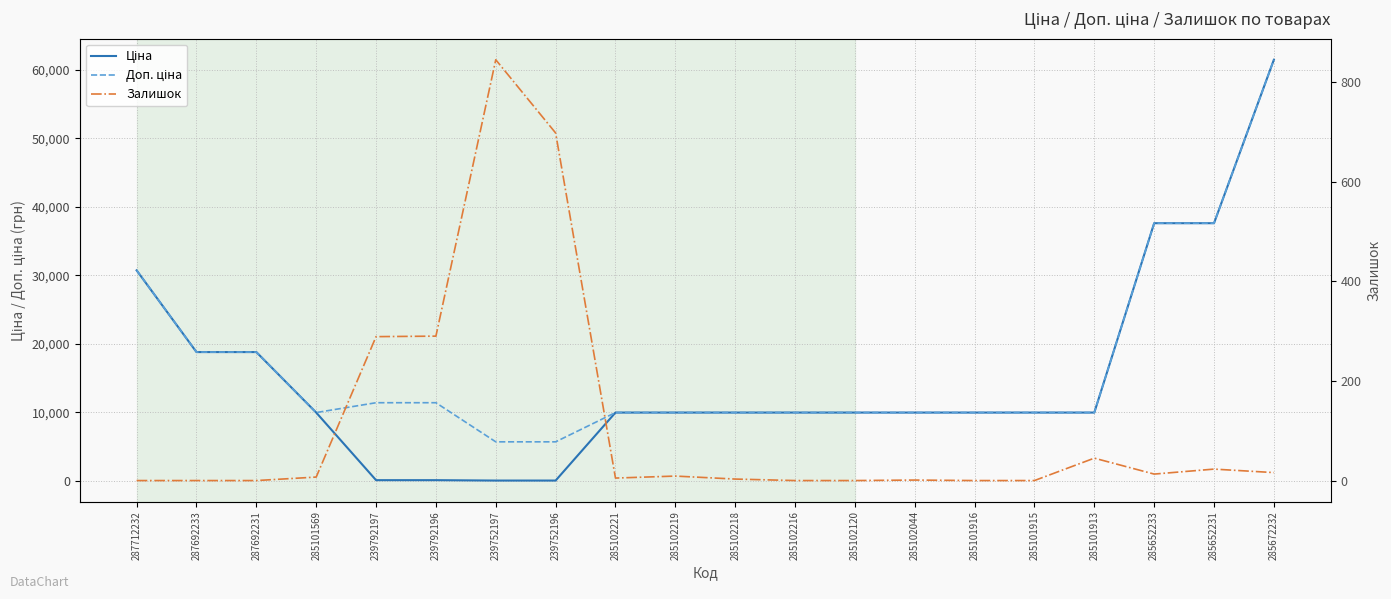

How many lines are shown in the chart?

3